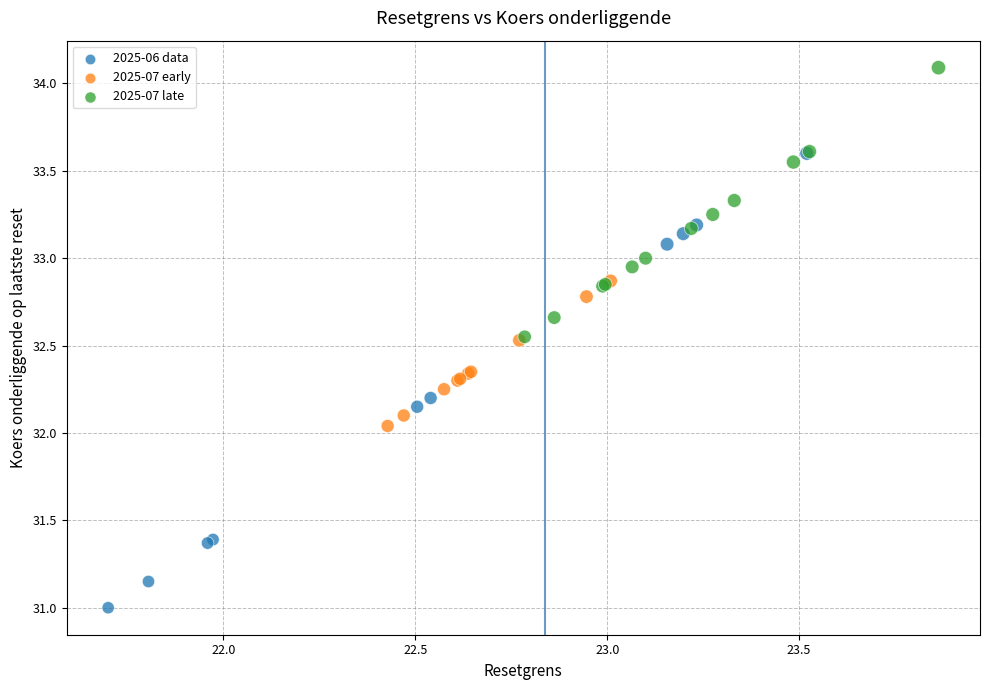

Which series has the widest spread of Y values?

2025-06 data